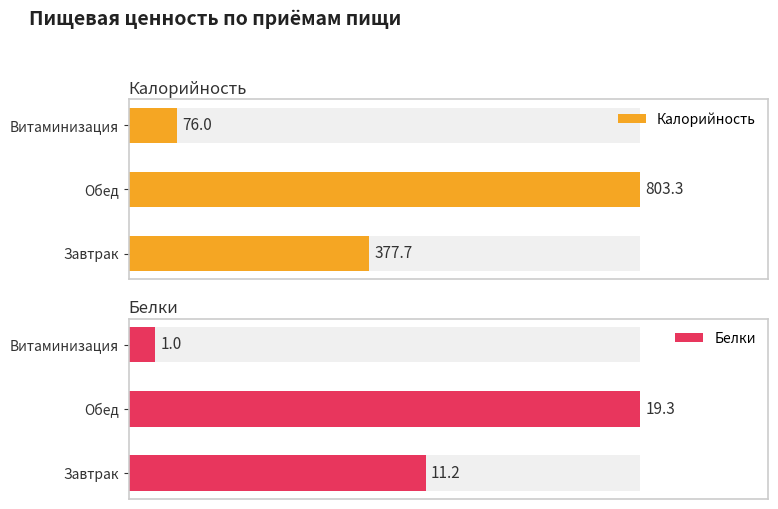

What is the sum of the Калорийность values at Обед and Завтрак?

1180.9